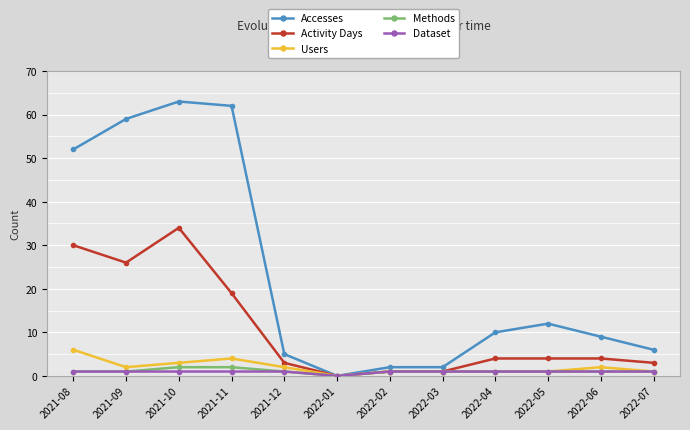

At which label does Methods reach its minimum?

2022-01